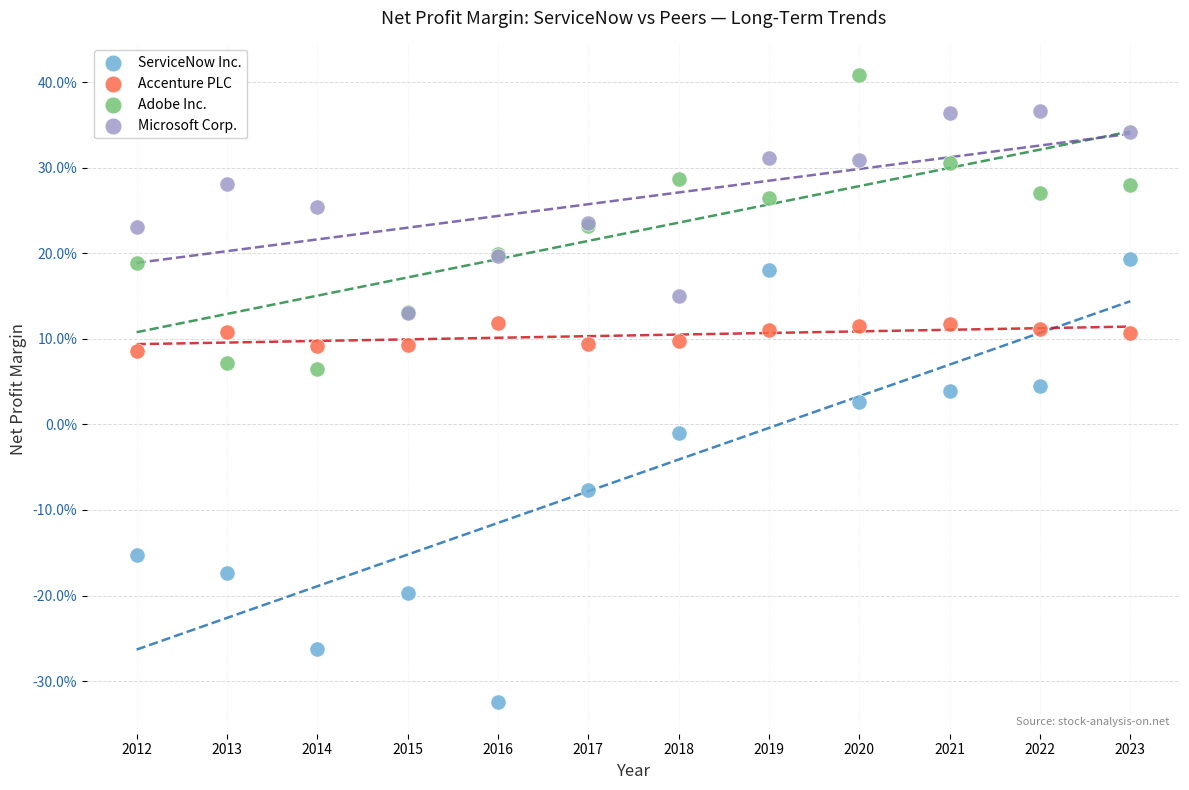

Which series has the largest Y range (max minus min)?

ServiceNow Inc.